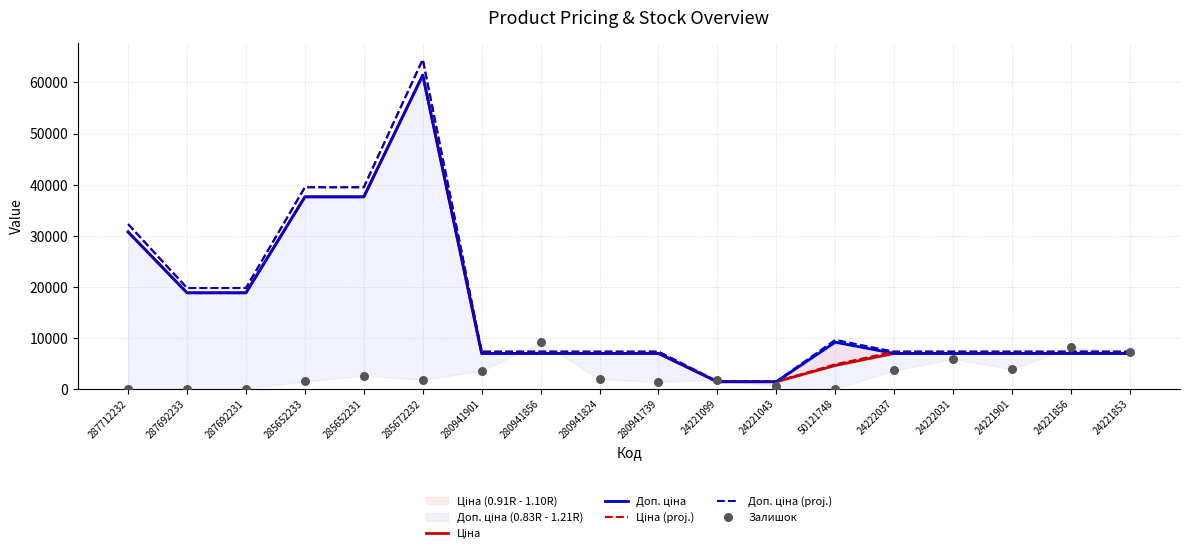

What is the total value across all series at 285652233?

155594.8